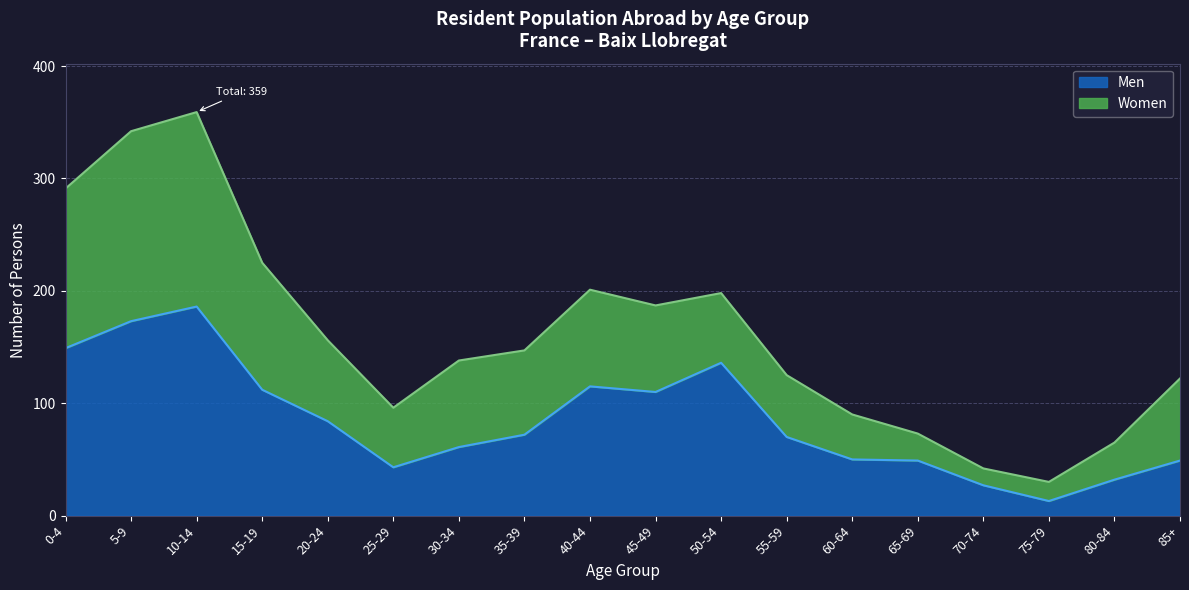

True or false: the data shows 165 at 40-44.

False